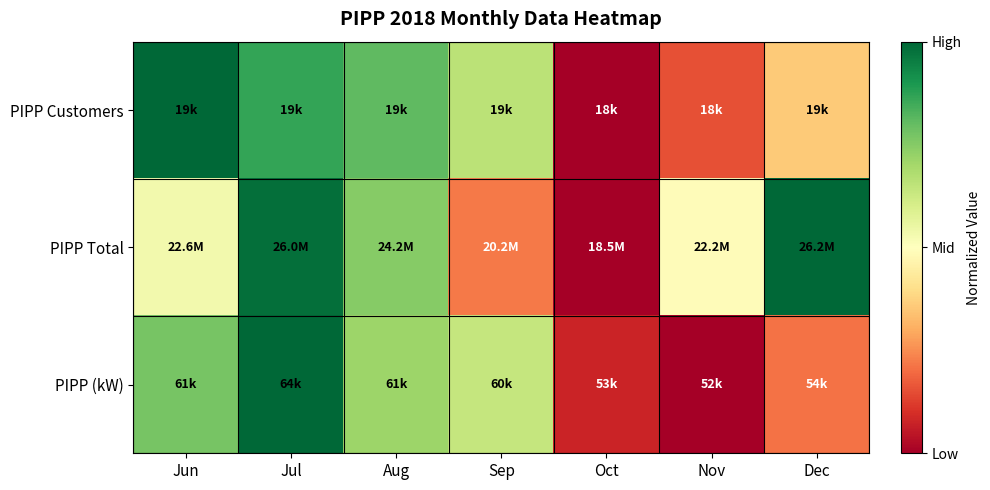

Rank the series by their maximum value, from highest to lowest.

PIPP Customers, PIPP Total, PIPP (kW)